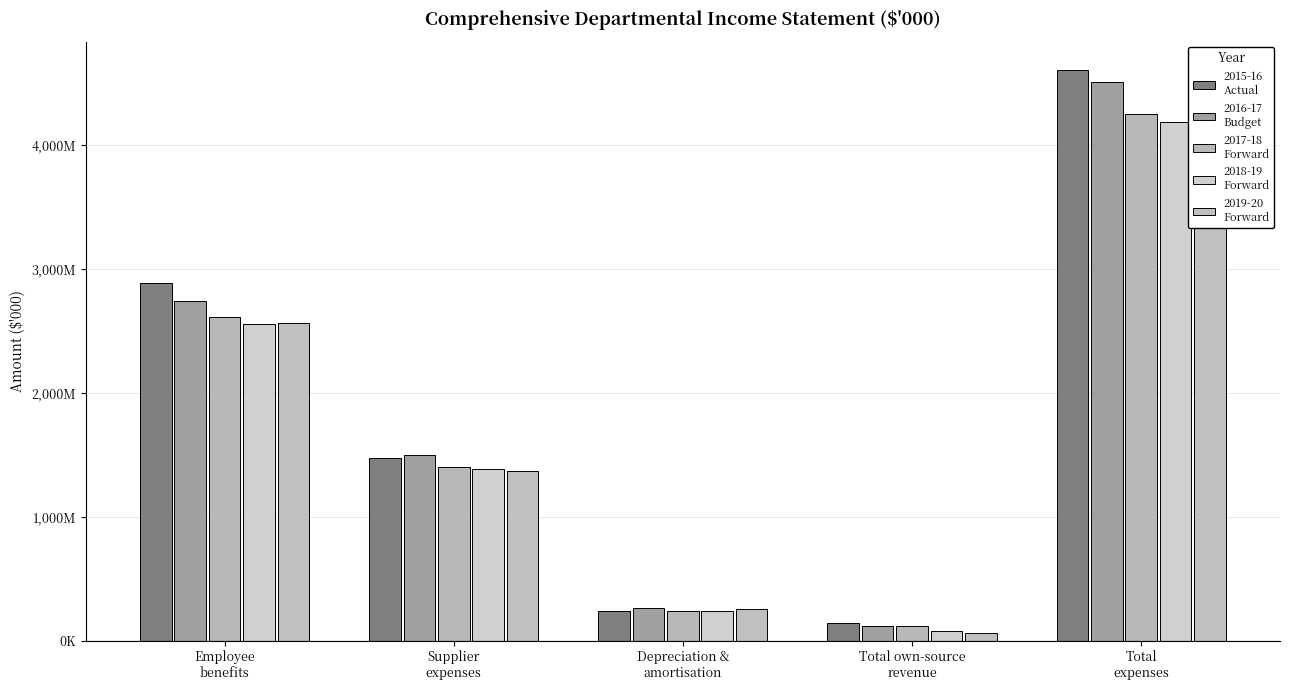

At which label does 2018-19
Forward first exceed 1383746?

Employee
benefits